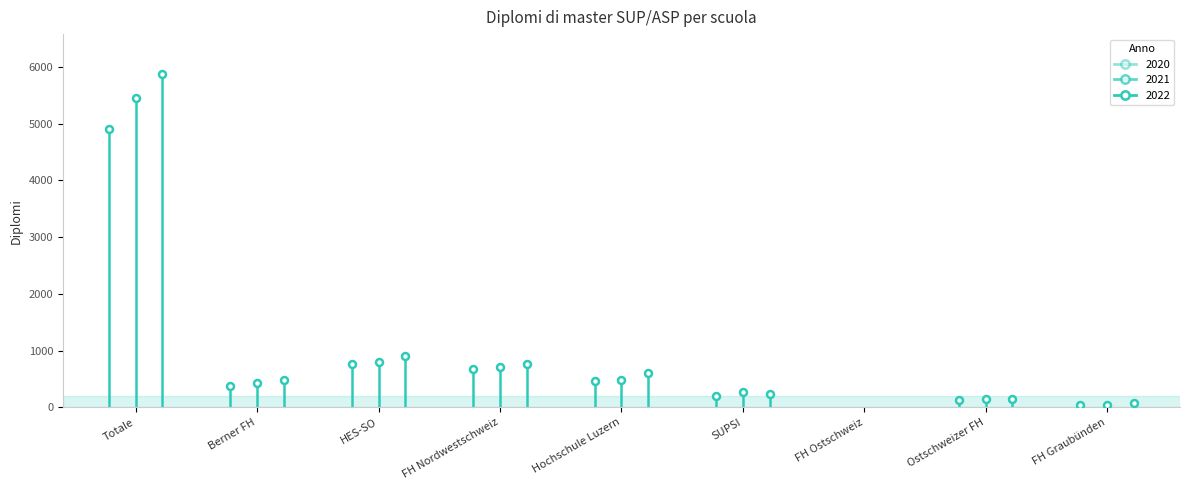

What is the label of the 9th point from the left?

FH Graubünden